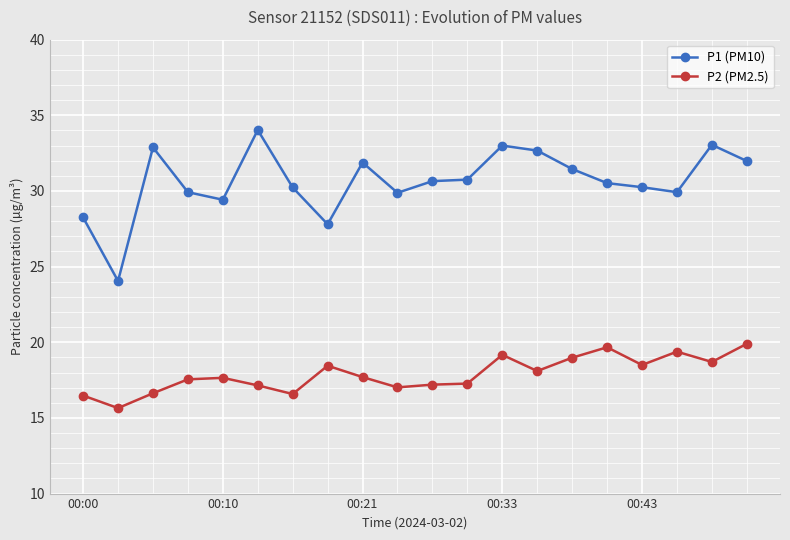

Which series has the largest range (max minus min)?

P1 (PM10)